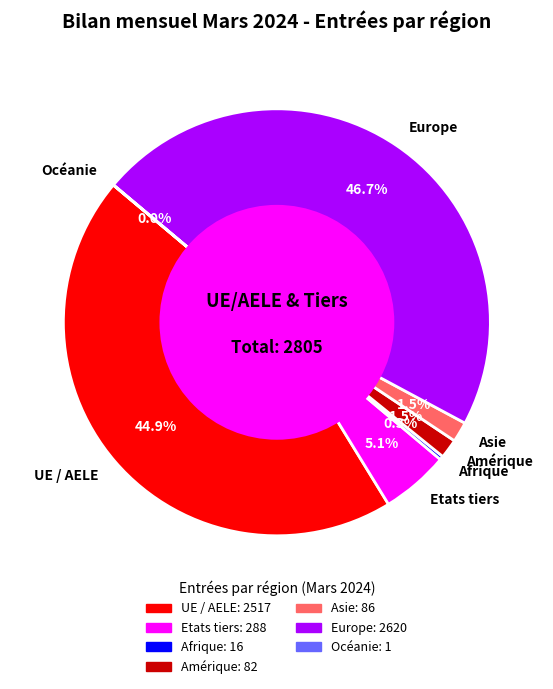

Does any single category account for the majority?

No